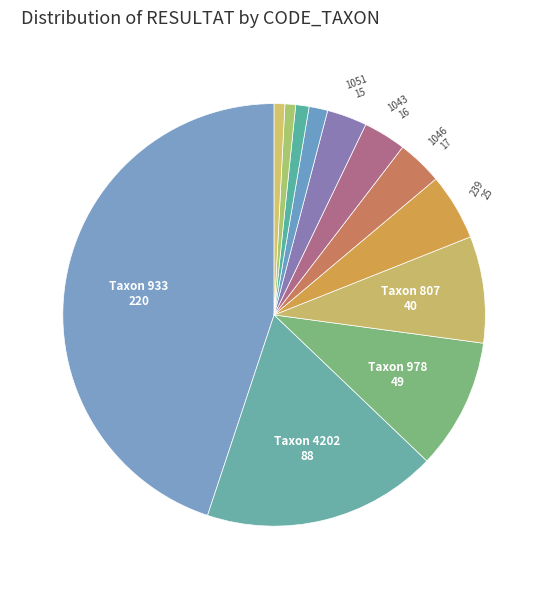

Rank the categories by value from highest to lowest.

933, 4202, 978, 807, 239, 1046, 1043, 1051, 23202, 5097, 457, 861